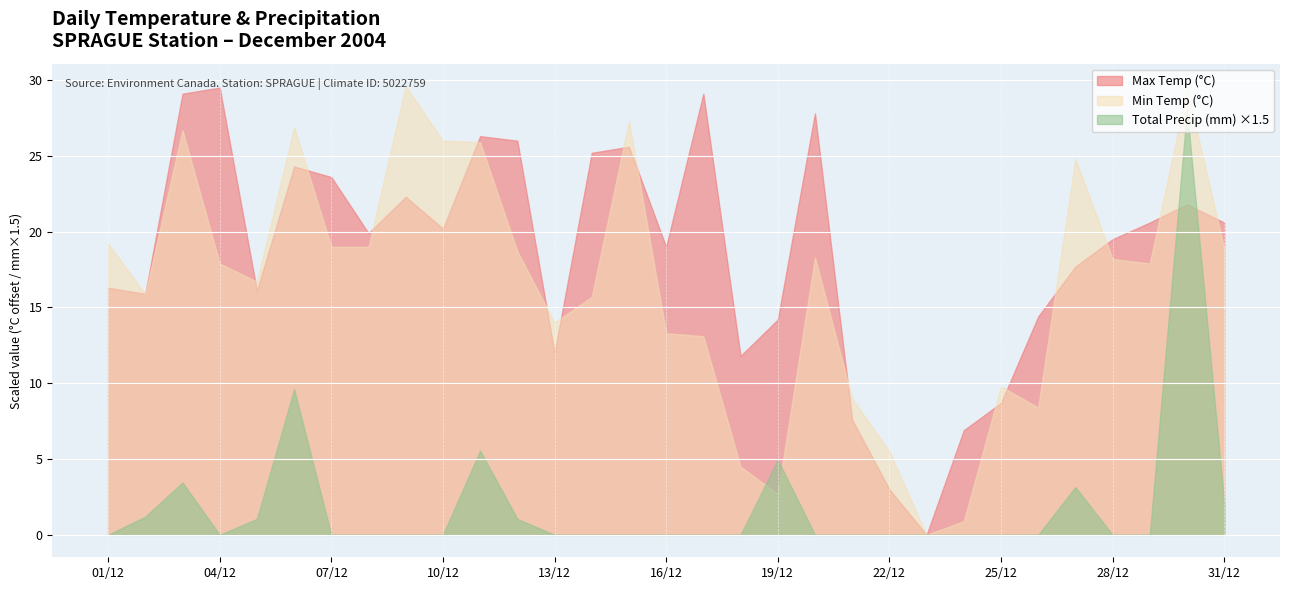

What is the average value of the Min Temp (°C) series?

16.6